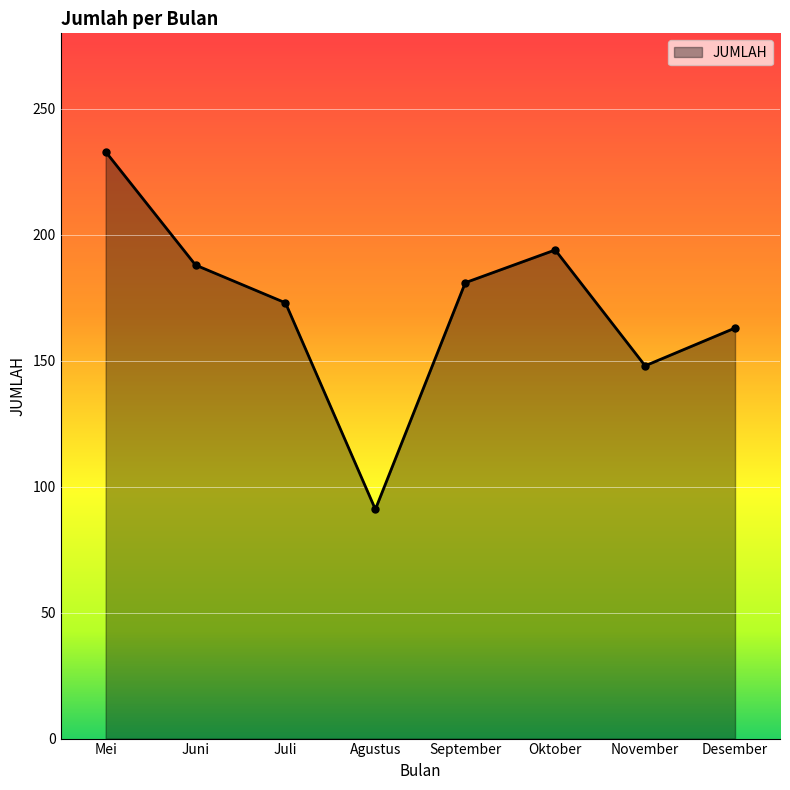

Between Juli and Oktober, which is larger?

Oktober